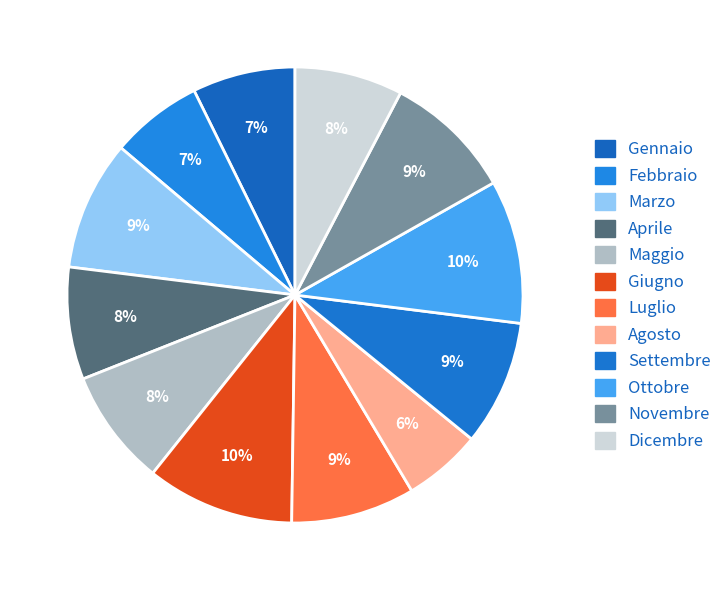

To the nearest percent, what percentage of the pie is Ottobre?

10%